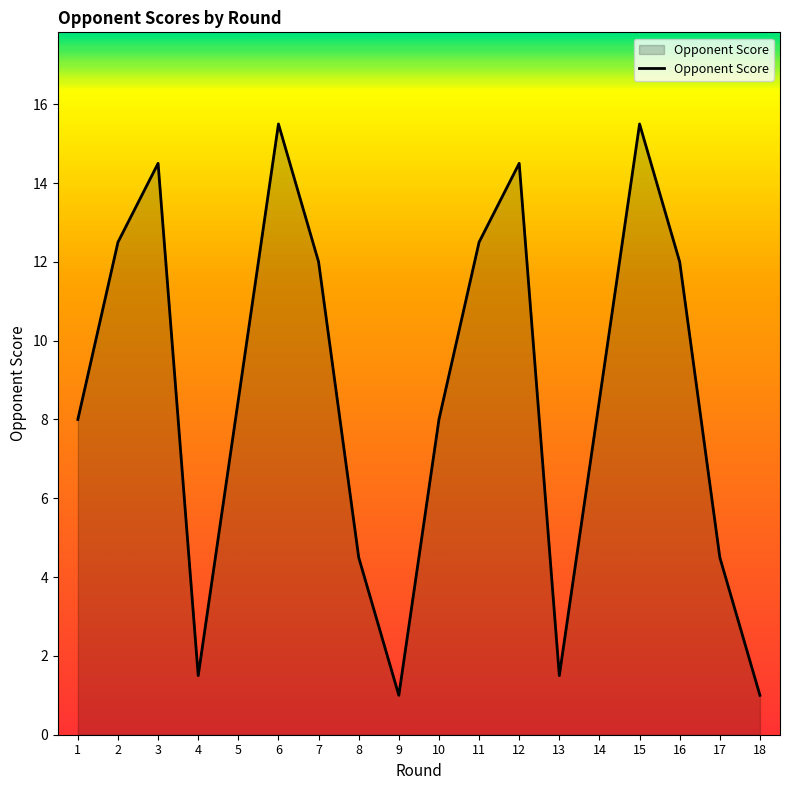

How many categories are shown in the chart?

18